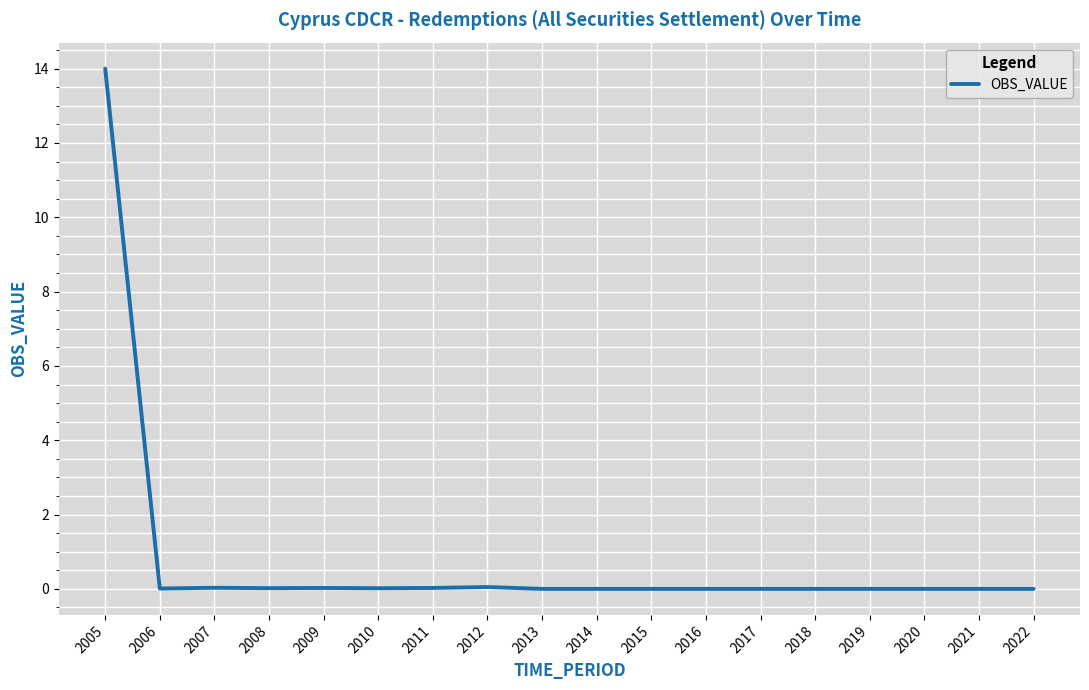

How many lines are shown in the chart?

1